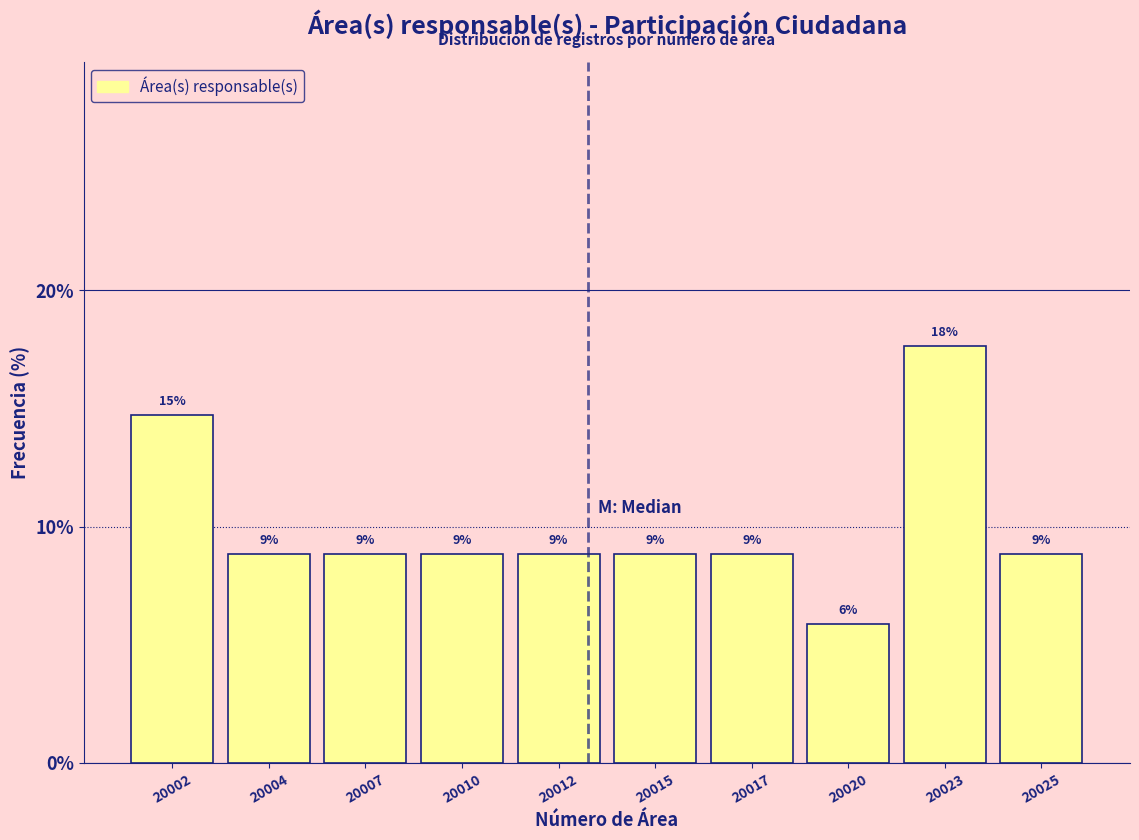

How many bars are there in total?

10